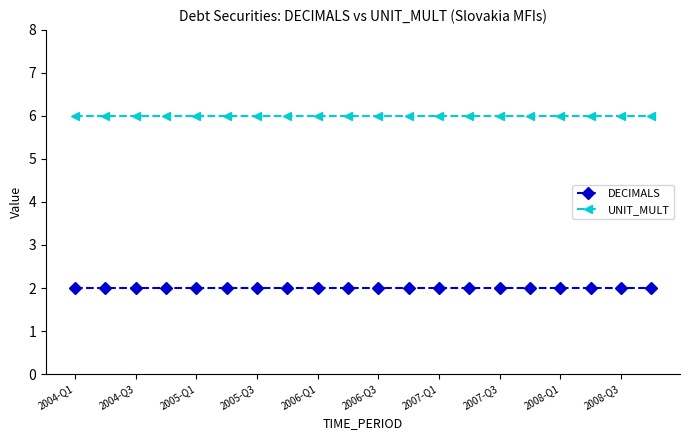

What is the lowest value of the UNIT_MULT series?

6